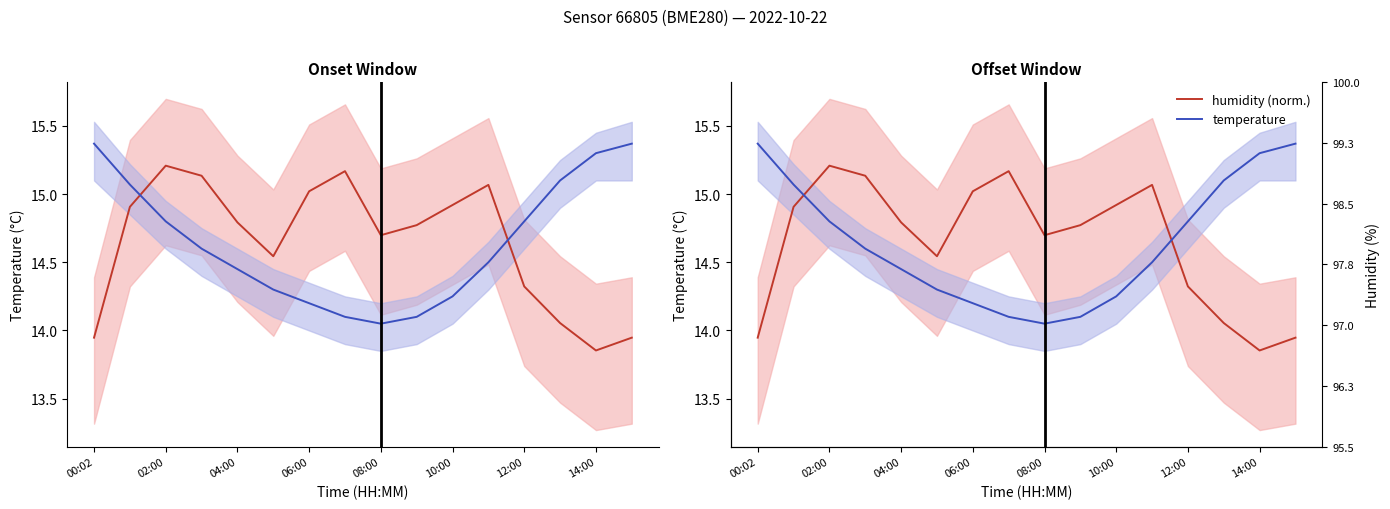

How many lines are shown in the chart?

2